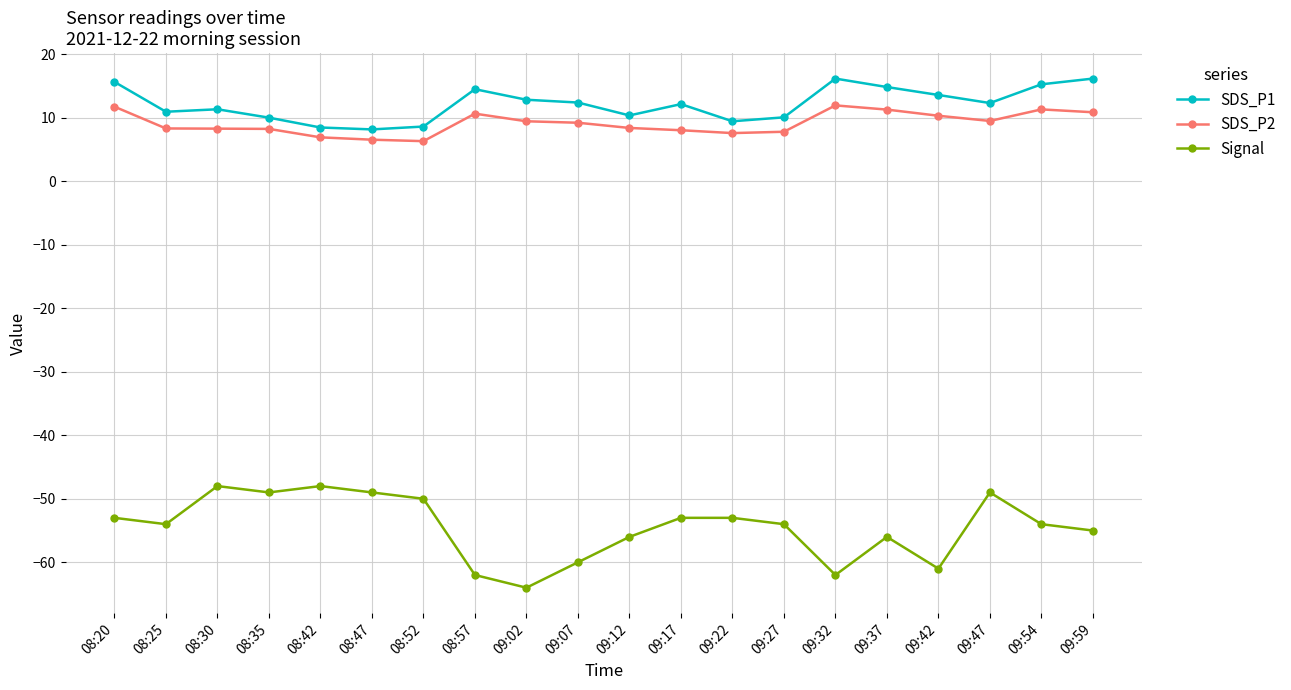

Which series has the widest spread of values?

Signal